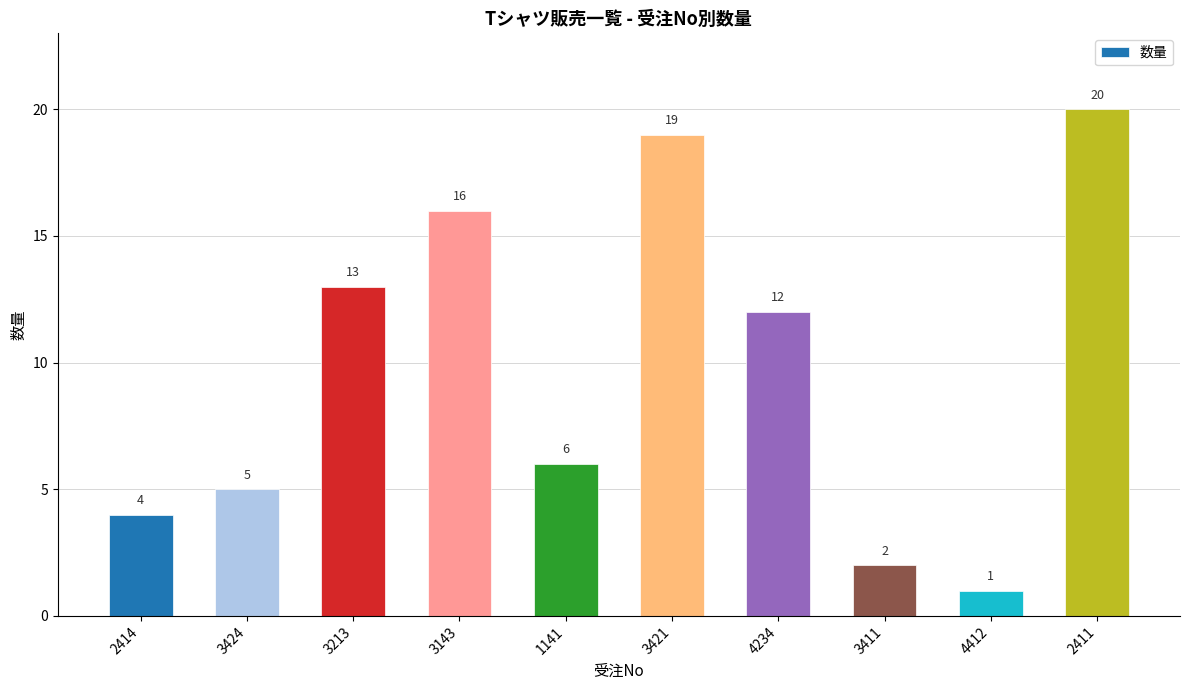

Rank the categories by value from lowest to highest.

4412, 3411, 2414, 3424, 1141, 4234, 3213, 3143, 3421, 2411